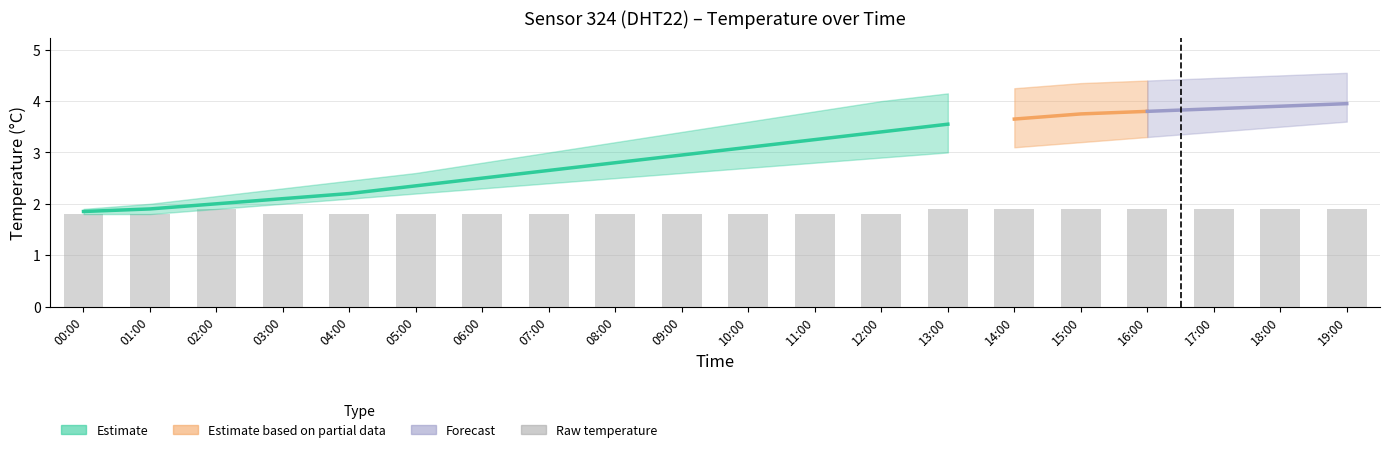

The chart shows a value of 0.8 at 06:00. True or false?

False